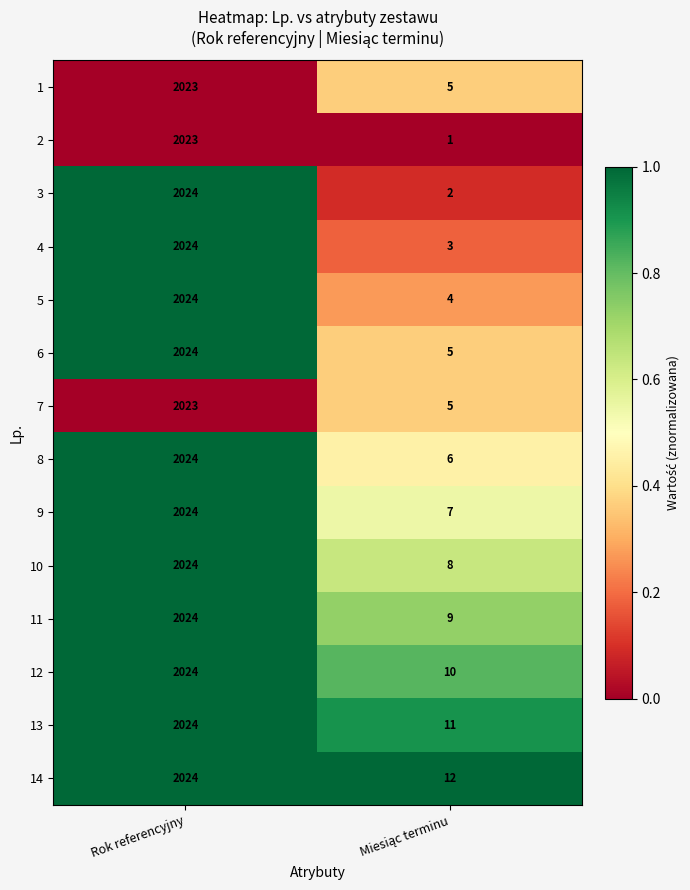

What is the sum of all 12 values?

2034